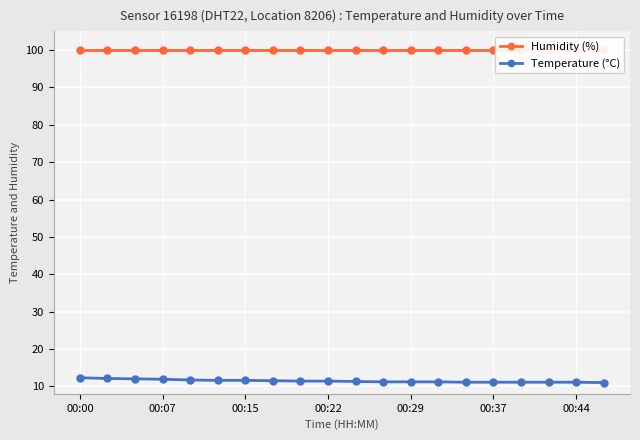

How many lines are shown in the chart?

2